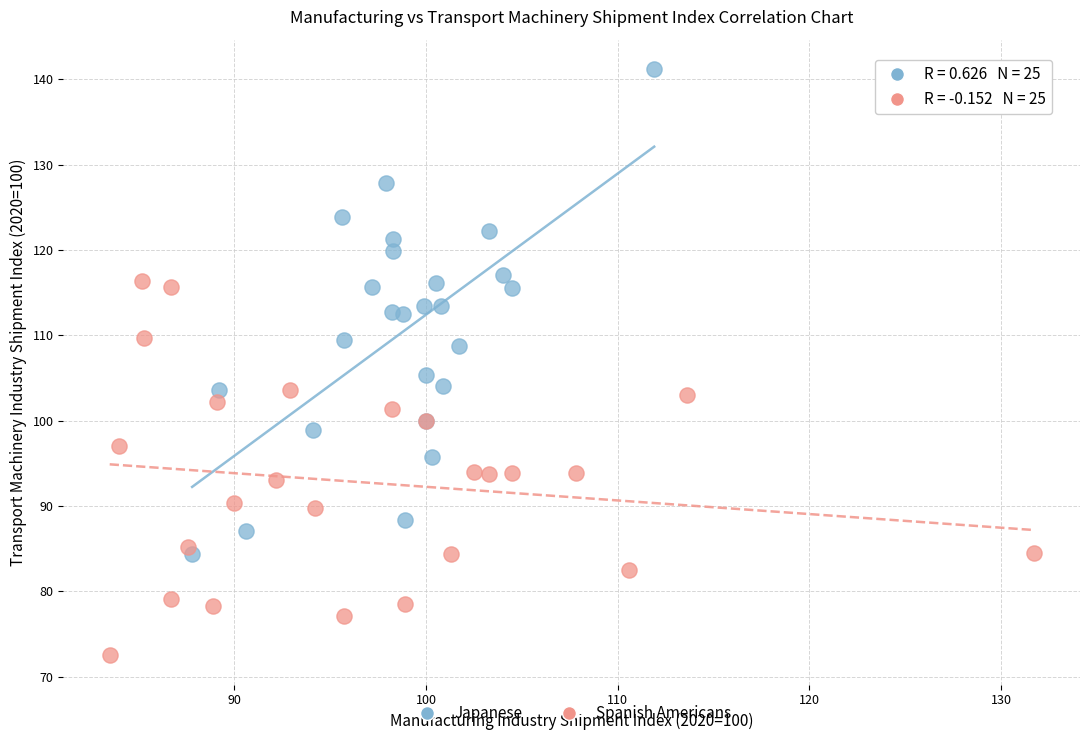

Which series has the widest spread of Y values?

Japanese